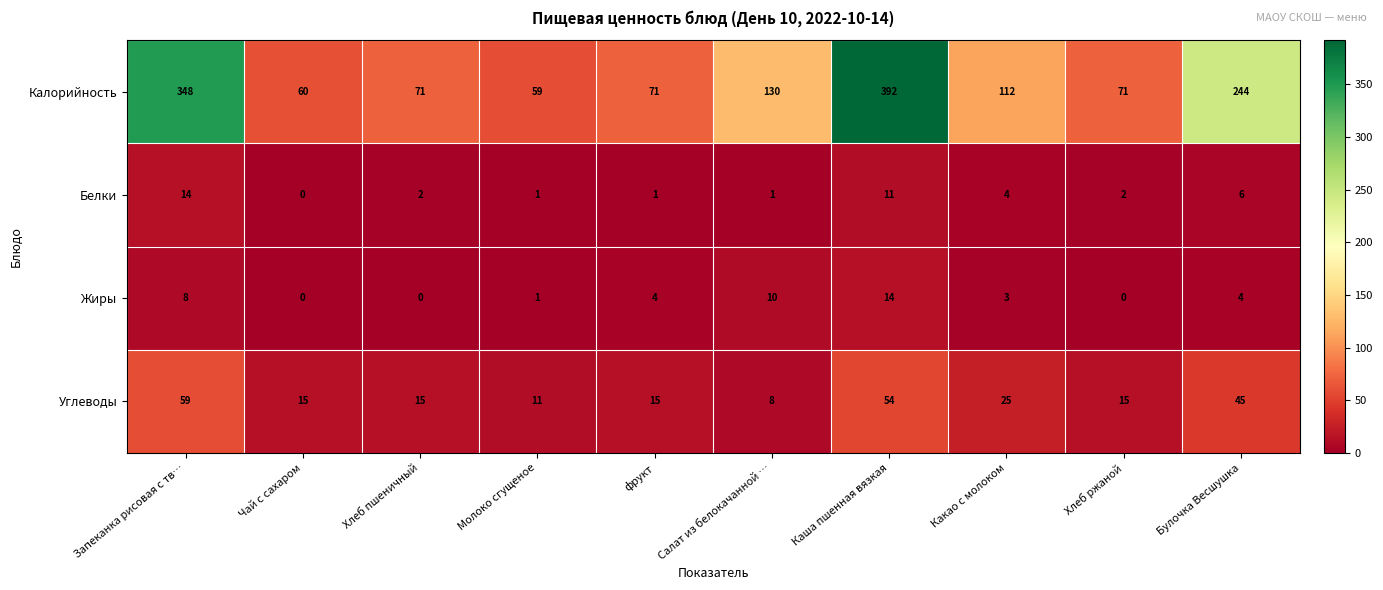

What is the difference between the highest and lowest values at Хлеб пшеничный?

71